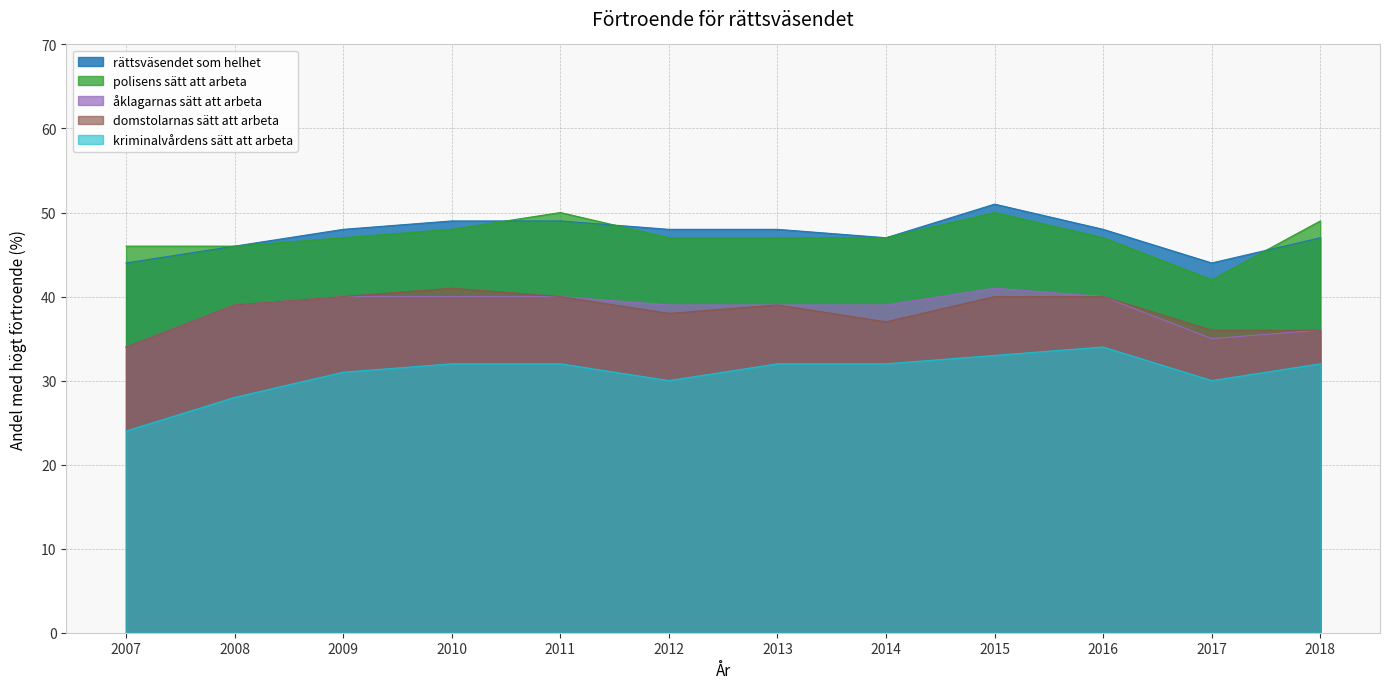

At which category is the sum across all series the highest?

2015